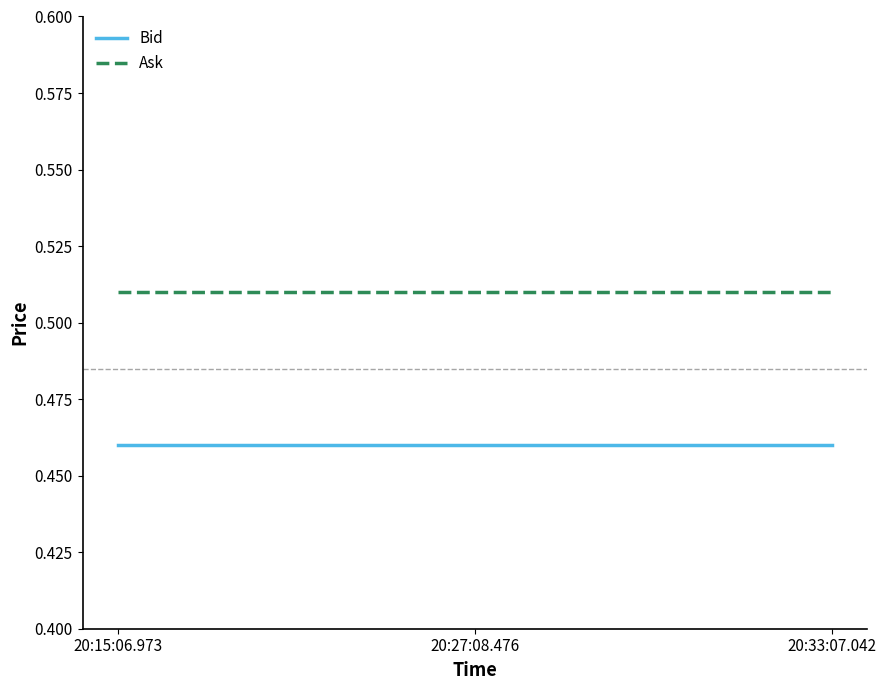

Which series has the largest total across all categories?

Ask